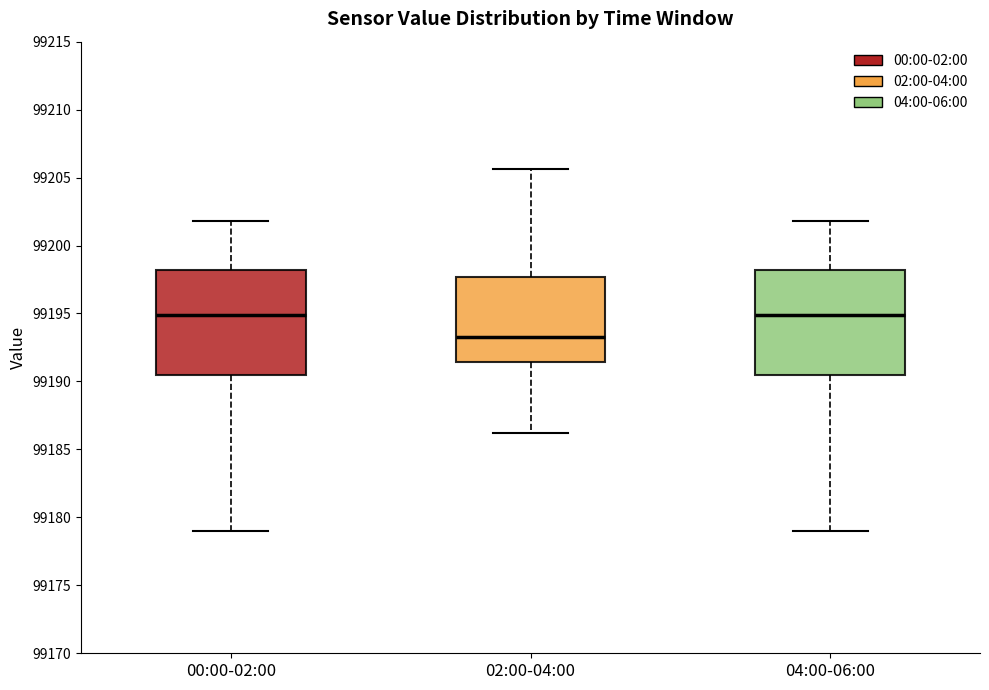

Which box's median line is the lowest?

02:00-04:00